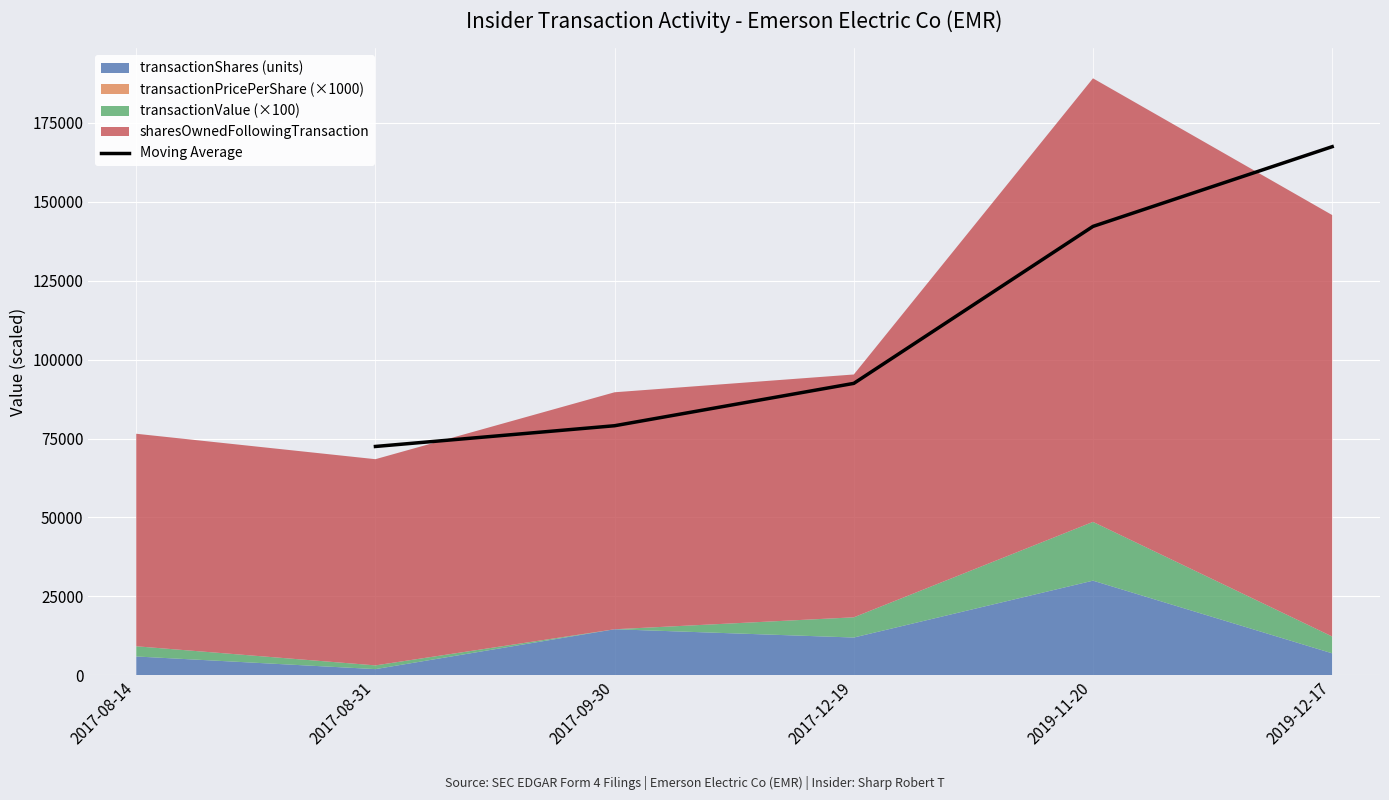

Where is Moving Average nearest to the value 119928?

2019-11-20